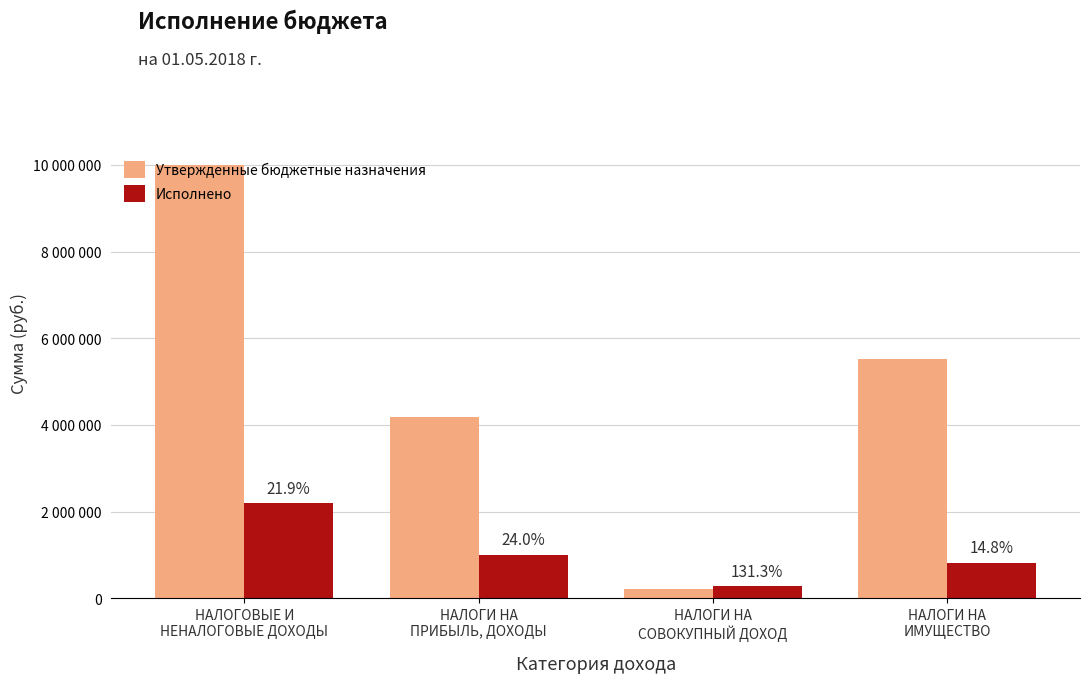

What are all the series names shown in the legend?

Утвержденные бюджетные назначения, Исполнено